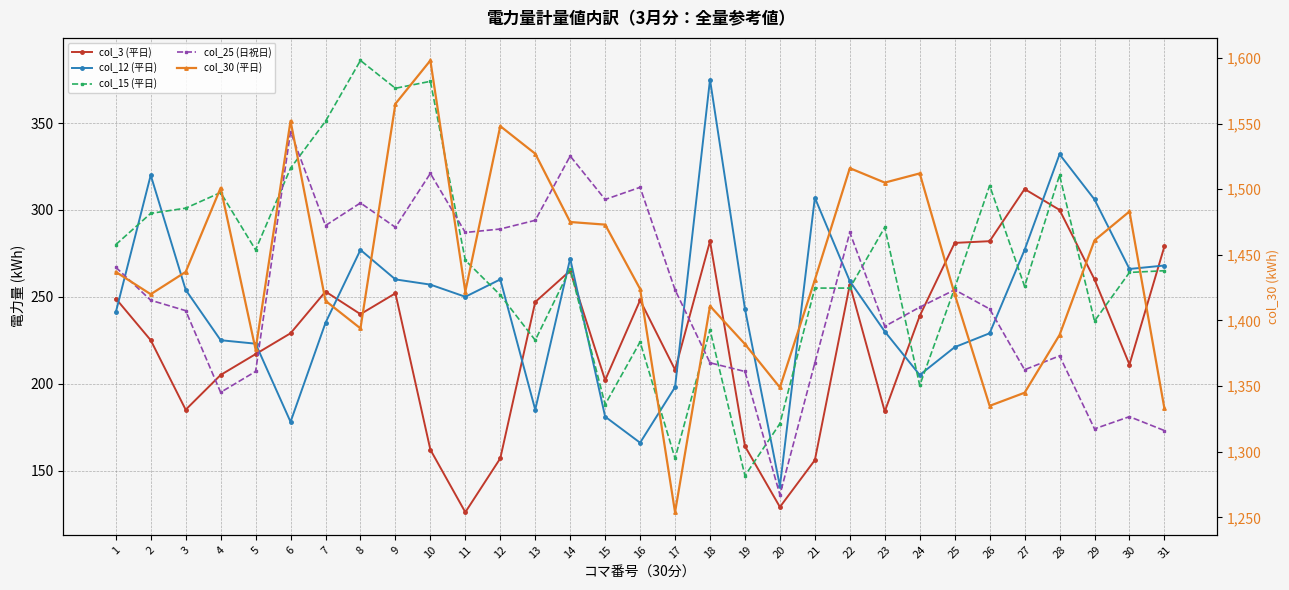

The col_30 (平日) series shows 1420 at 2. True or false?

True